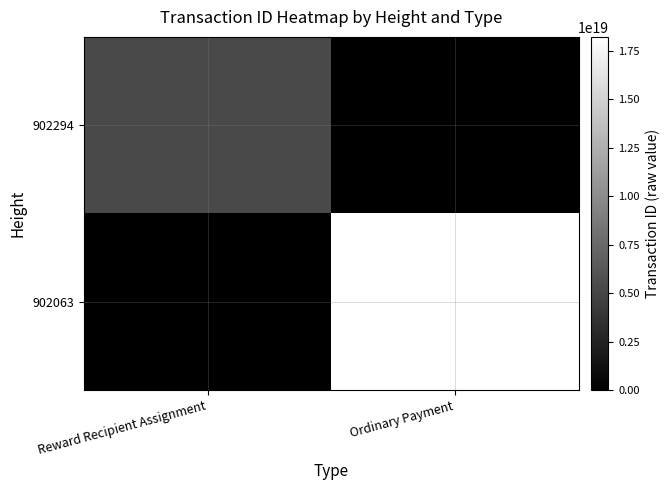

Which category has the lowest value across all series?

Ordinary Payment